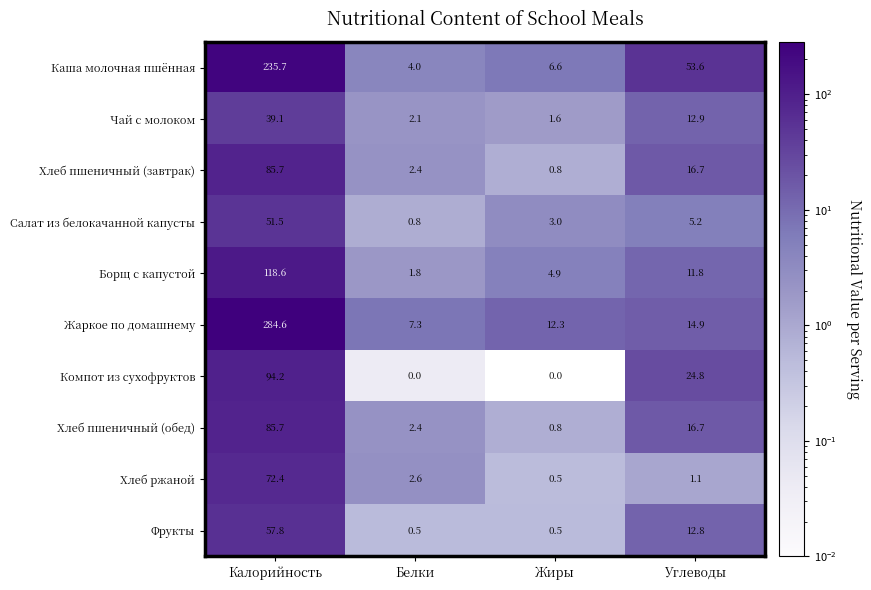

How many data points in Компот из сухофруктов are less than 24?

2